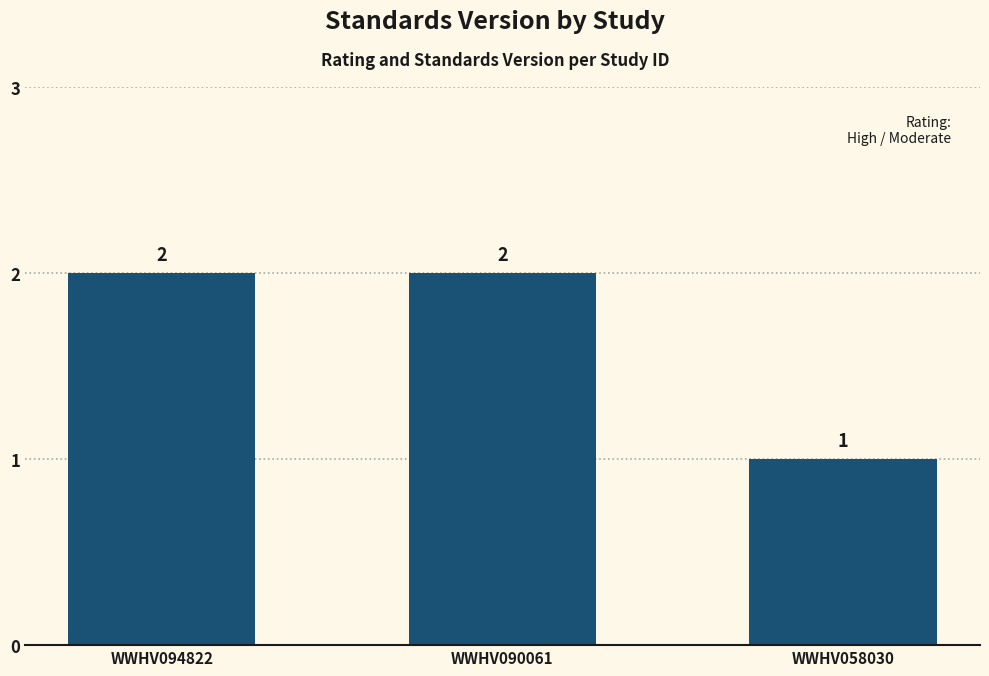

Count the values in the range 1 to 2.

3